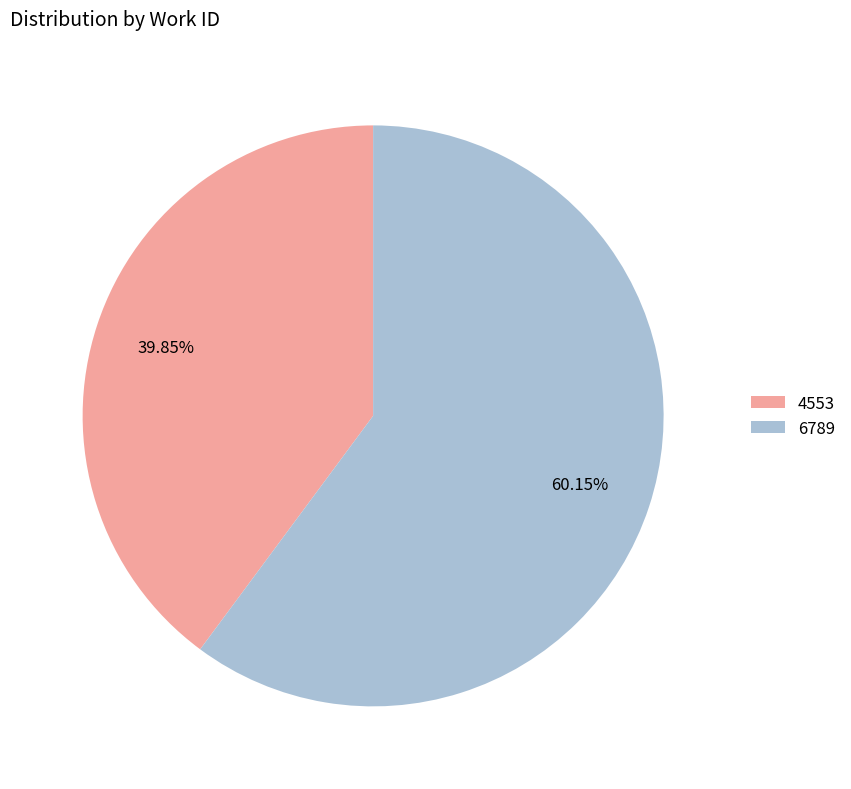

What percentage is the 6789 slice, to the nearest percent?

60%